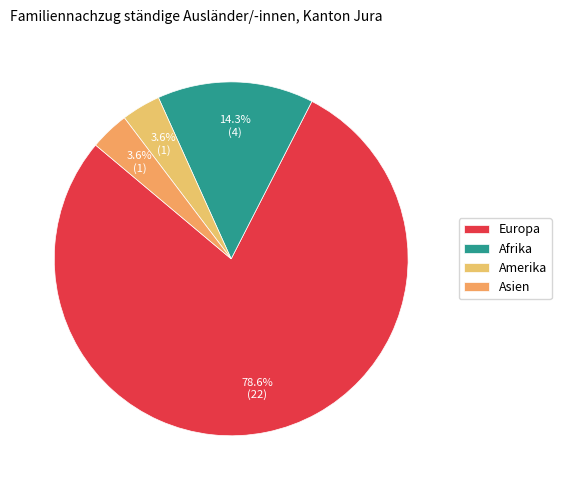

What is the largest slice in the pie chart?

Europa